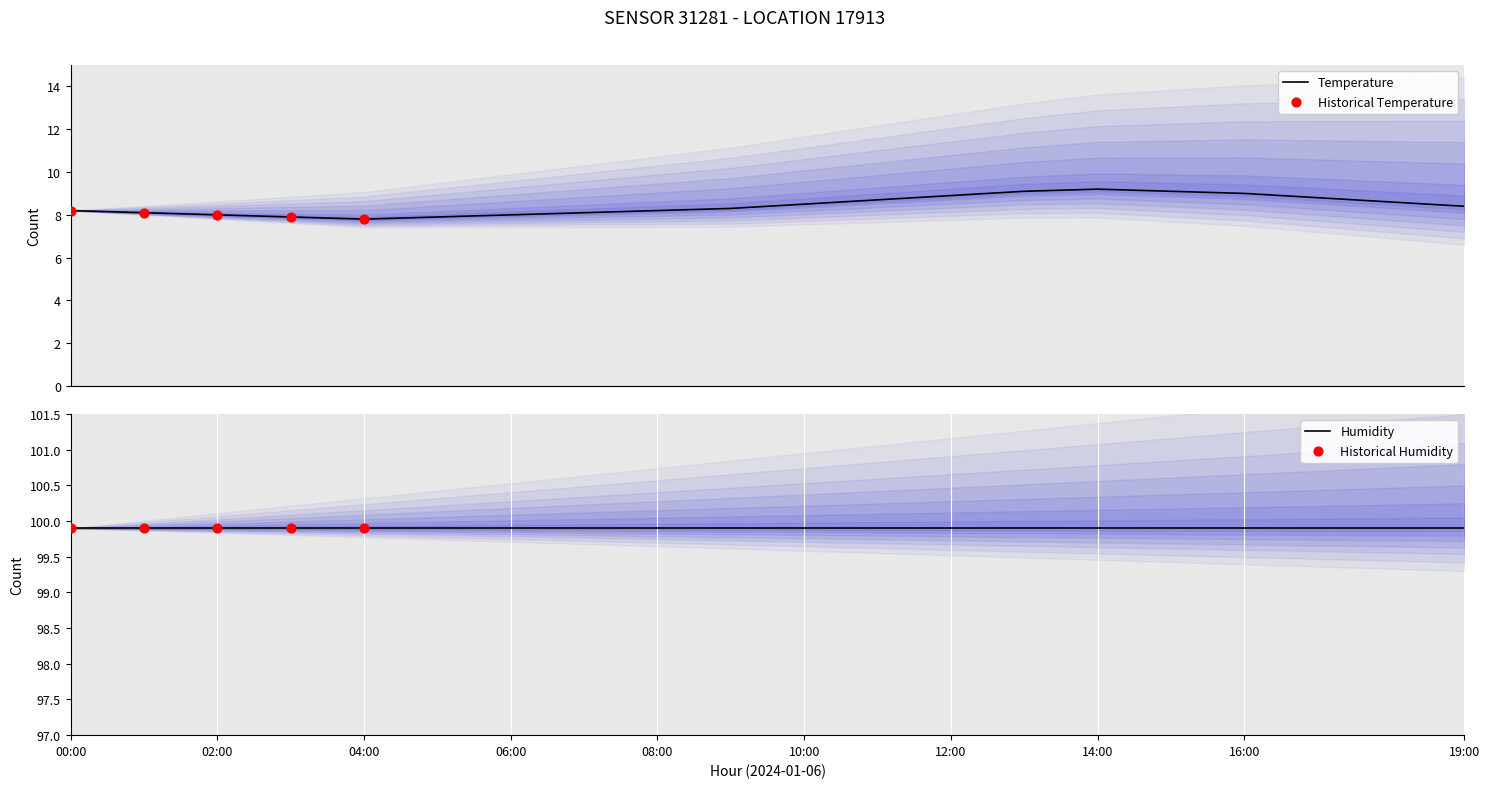

Between 11:00 and 04:00, which is larger?

11:00